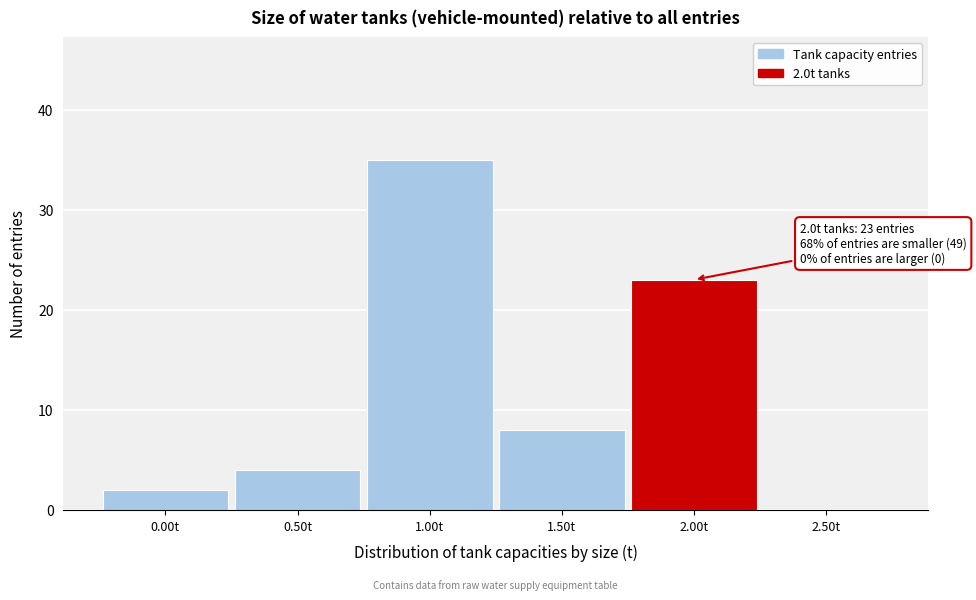

Reading right to left, what are all the values shown in this chart?

2.50t=0	2.00t=23	1.50t=8	1.00t=35	0.50t=4	0.00t=2